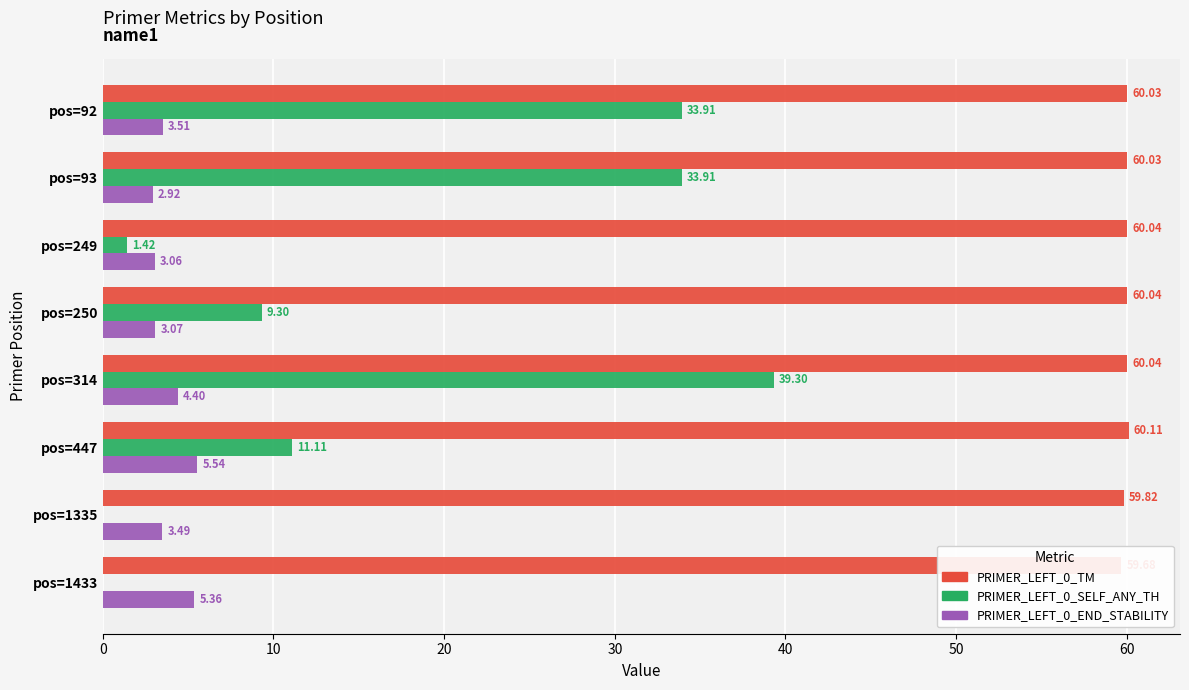

What is the average value of the PRIMER_LEFT_0_SELF_ANY_TH series?

16.1